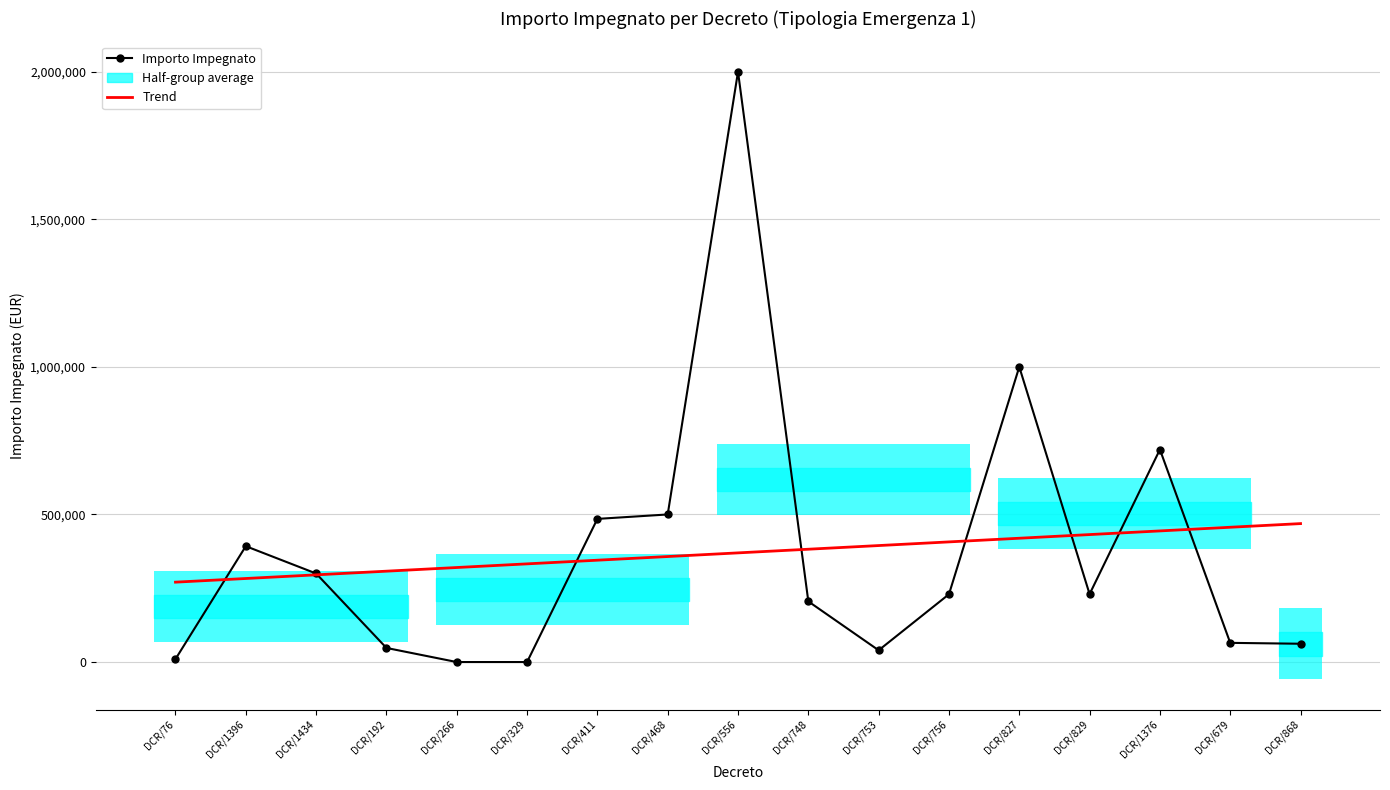

Reading left to right, list all the values displayed in this chart.

Importo Impegnato: DCR/76=10000.0	DCR/1396=392525.3	DCR/1434=300000.0	DCR/192=47770.4	DCR/266=0.0	DCR/329=0.0	DCR/411=485000.0	DCR/468=500000.0	DCR/556=2000000.0	DCR/748=205460.1	DCR/753=39860.0	DCR/756=229657.3	DCR/827=1000000.0	DCR/829=230137.5	DCR/1376=720000.0	DCR/679=65000.0	DCR/868=62000.0
Trend: DCR/76=270645.5	DCR/1396=283045.8	DCR/1434=295446.1	DCR/192=307846.3	DCR/266=320246.6	DCR/329=332646.9	DCR/411=345047.1	DCR/468=357447.4	DCR/556=369847.7	DCR/748=382248.0	DCR/753=394648.2	DCR/756=407048.5	DCR/827=419448.8	DCR/829=431849.0	DCR/1376=444249.3	DCR/679=456649.6	DCR/868=469049.8